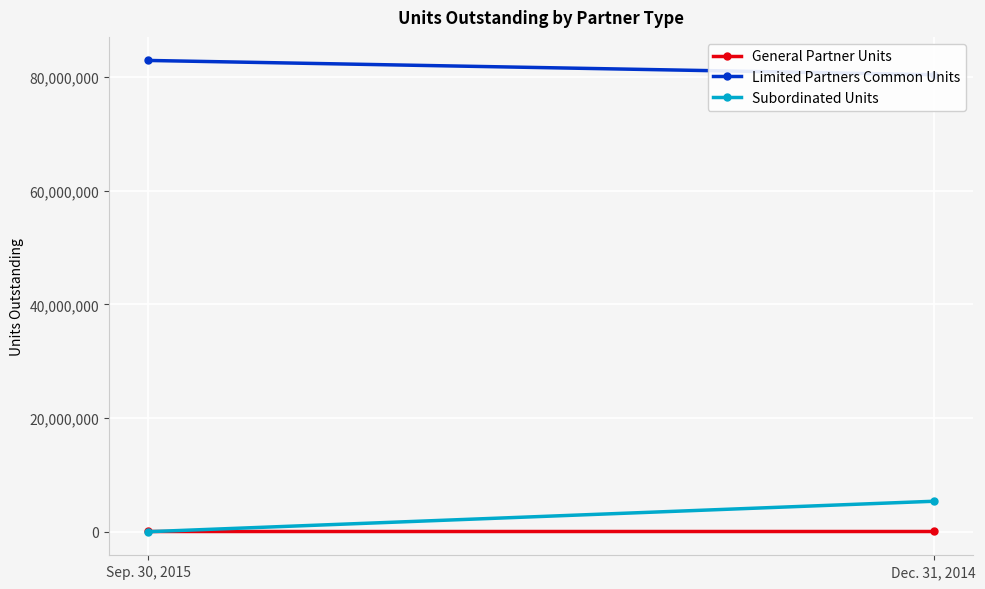

What is the difference between the Limited Partners Common Units values at Sep. 30, 2015 and Dec. 31, 2014?

2508494